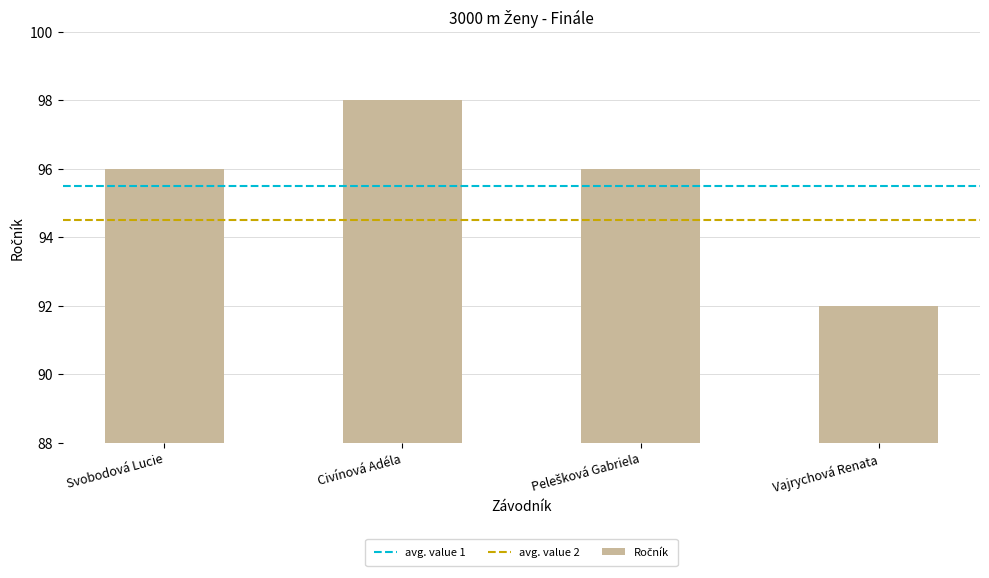

True or false: the data shows 96 at Svobodová Lucie.

True